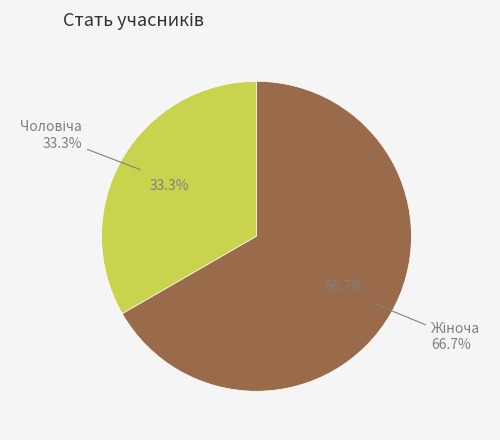

The Жіноча slice represents 67% of the pie. True or false?

True